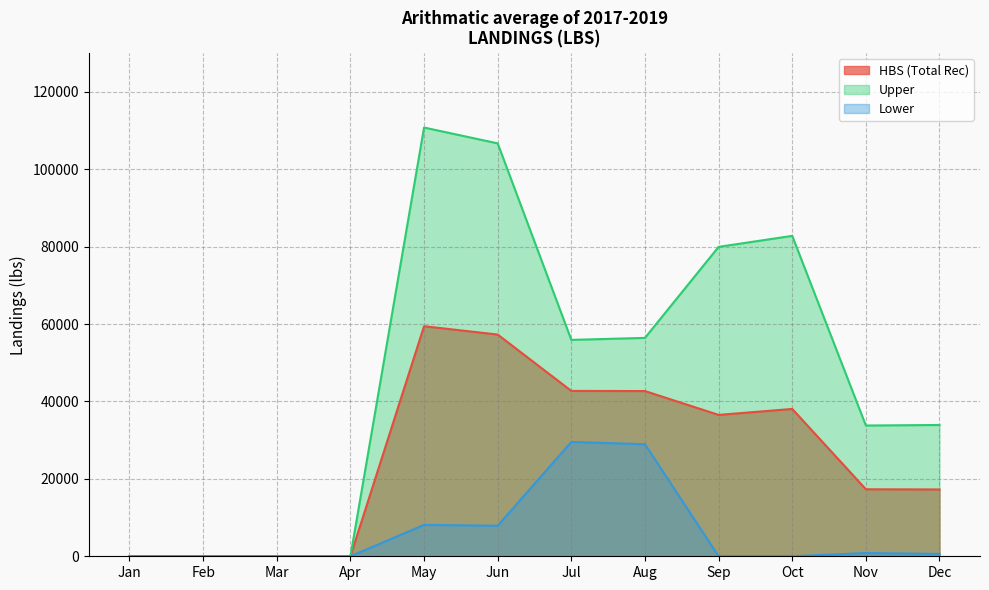

Reading left to right, list all the values displayed in this chart.

HBS (Total Rec): Jan=0.0	Feb=0.0	Mar=0.0	Apr=0.0	May=59447.4	Jun=57291.5	Jul=42727.9	Aug=42691.8	Sep=36530.3	Oct=38069.3	Nov=17312.9	Dec=17267.7
Upper: Jan=0.0	Feb=0.0	Mar=0.0	Apr=0.0	May=110785.4	Jun=106693.2	Jul=55915.0	Aug=56430.2	Sep=79951.6	Oct=82793.7	Nov=33789.9	Dec=33927.0
Lower: Jan=0.0	Feb=0.0	Mar=0.0	Apr=0.0	May=8109.4	Jun=7889.8	Jul=29540.8	Aug=28953.4	Sep=0.0	Oct=0.0	Nov=835.9	Dec=608.5